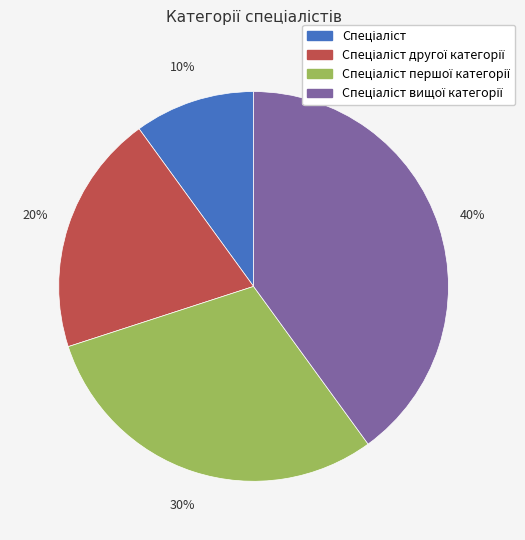

To the nearest percent, what is the difference between the largest and smallest slice percentages?

30%